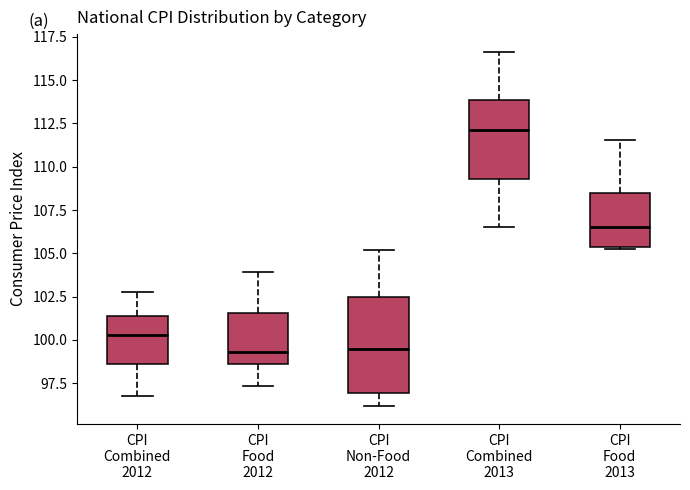

Reading left to right, transcribe this box plot: for each box, give where its median line is, the range the box spans, and where its two whiskers end, as read against the y-axis. The values are not printed on the chart, so give them approximately, as read against the axis.

CPI Combined 2012: median 100.5, box 98.5 to 101.5, whiskers 97.0 to 103.0
CPI Food 2012: median 99.5, box 98.5 to 101.5, whiskers 97.5 to 104.0
CPI Non-Food 2012: median 99.5, box 97.0 to 102.5, whiskers 96.0 to 105.0
CPI Combined 2013: median 112.0, box 109.5 to 114.0, whiskers 106.5 to 116.5
CPI Food 2013: median 106.5, box 105.5 to 108.5, whiskers 105.5 to 111.5